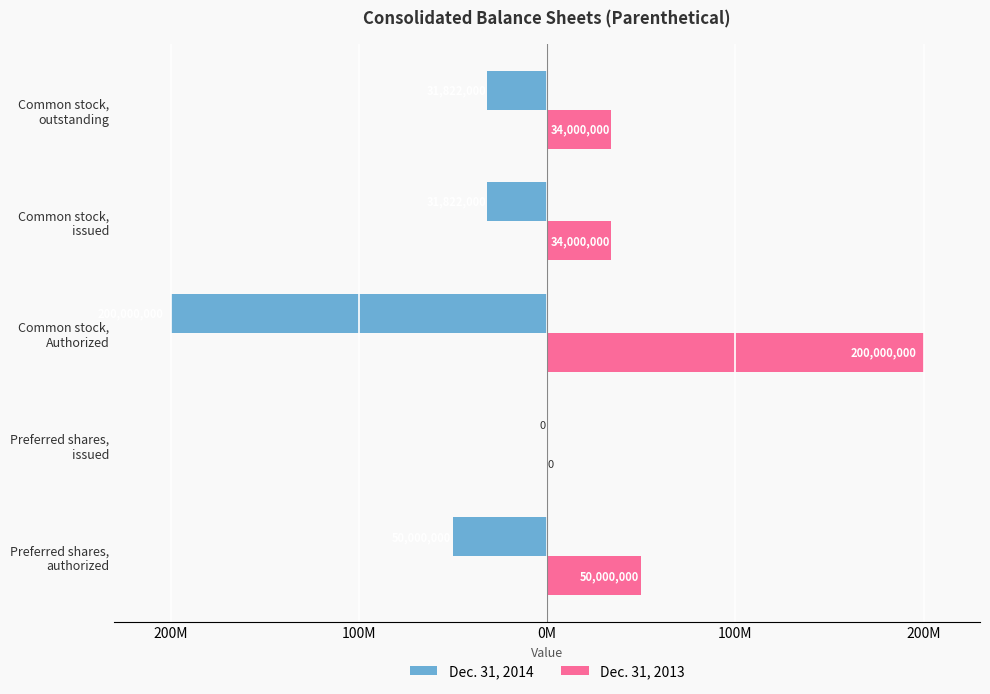

What are all the series names shown in the legend?

Dec. 31, 2014, Dec. 31, 2013